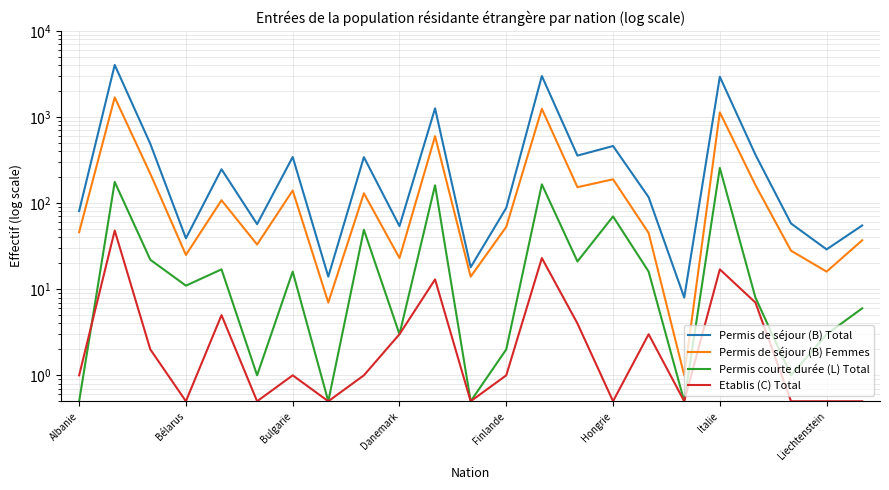

What is the difference between the second highest and second lowest values in the Etablis (C) Total series?

22.5